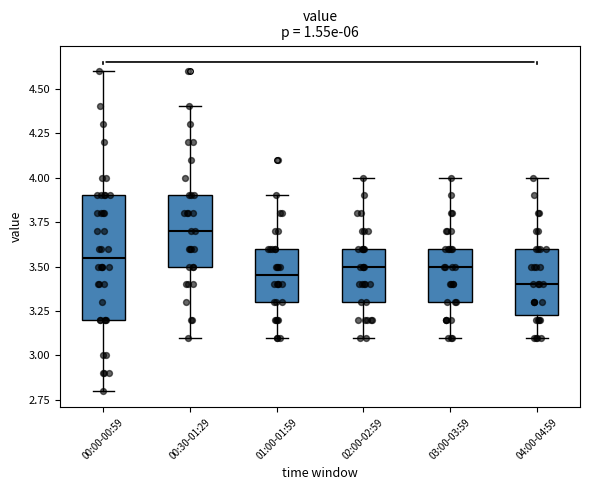

Reading left to right, transcribe this box plot: for each box, give where its median line is, the range the box spans, and where its two whiskers end, as read against the y-axis. The values are not printed on the chart, so give them approximately, as read against the axis.

00:00-00:59: median 3.55, box 3.20 to 3.90, whiskers 2.80 to 4.60
00:30-01:29: median 3.70, box 3.50 to 3.90, whiskers 3.10 to 4.40
01:00-01:59: median 3.45, box 3.30 to 3.60, whiskers 3.10 to 3.90
02:00-02:59: median 3.50, box 3.30 to 3.60, whiskers 3.10 to 4.00
03:00-03:59: median 3.50, box 3.30 to 3.60, whiskers 3.10 to 4.00
04:00-04:59: median 3.40, box 3.25 to 3.60, whiskers 3.10 to 4.00